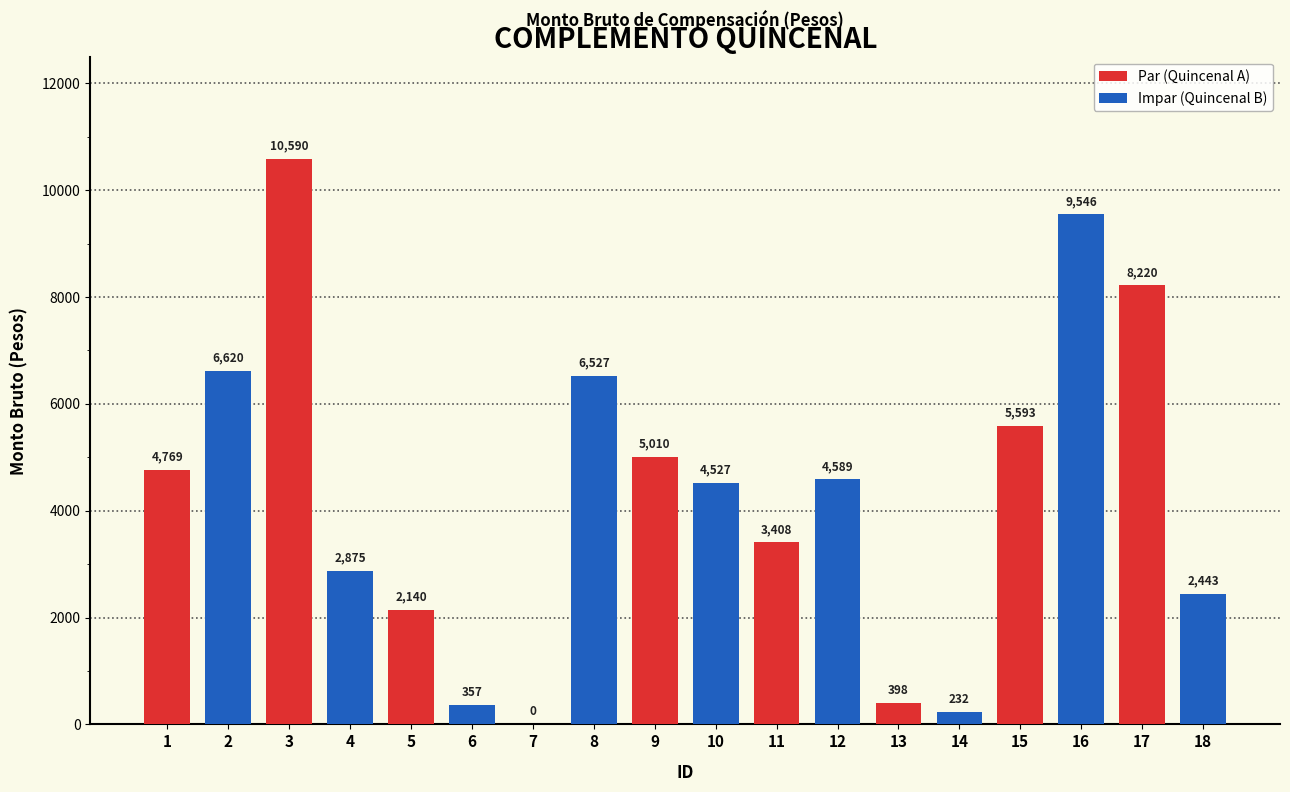

At which label is the value closest to 5295?

9